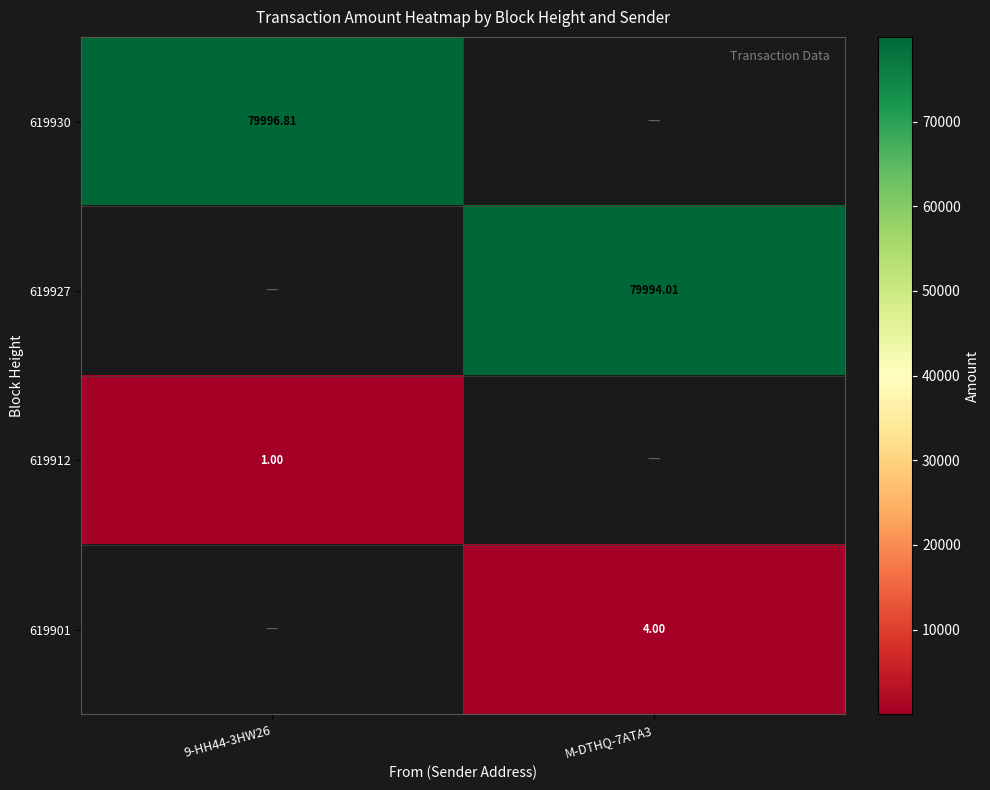

What is the spread (max minus min) of values at 9-HH44-3HW26?

79995.8